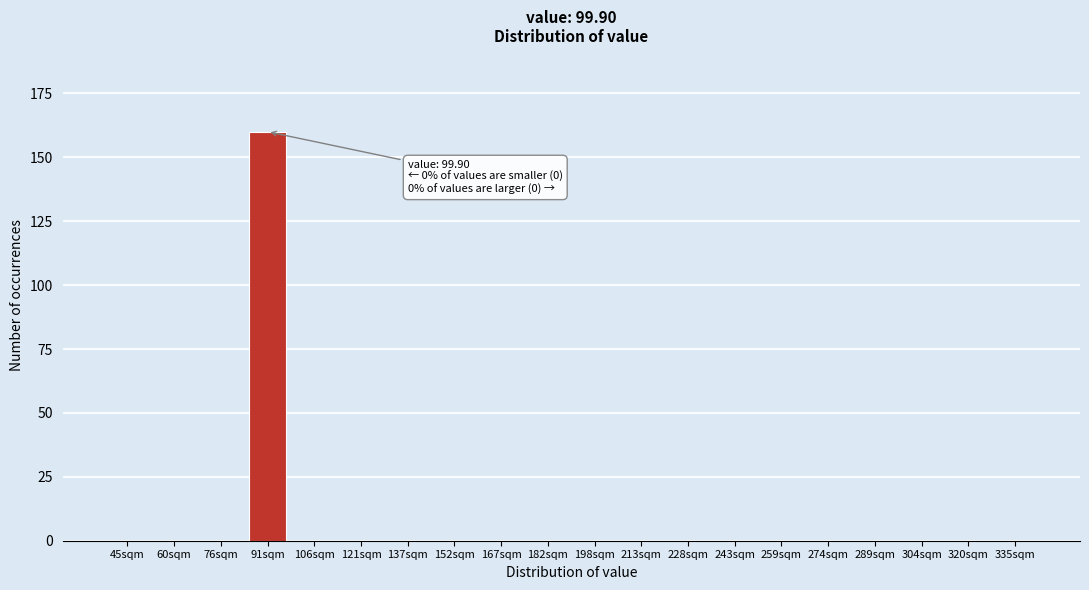

Reading left to right, extract all data points from this chart.

45sqm=0	60sqm=0	76sqm=0	91sqm=160	106sqm=0	121sqm=0	137sqm=0	152sqm=0	167sqm=0	182sqm=0	198sqm=0	213sqm=0	228sqm=0	243sqm=0	259sqm=0	274sqm=0	289sqm=0	304sqm=0	320sqm=0	335sqm=0